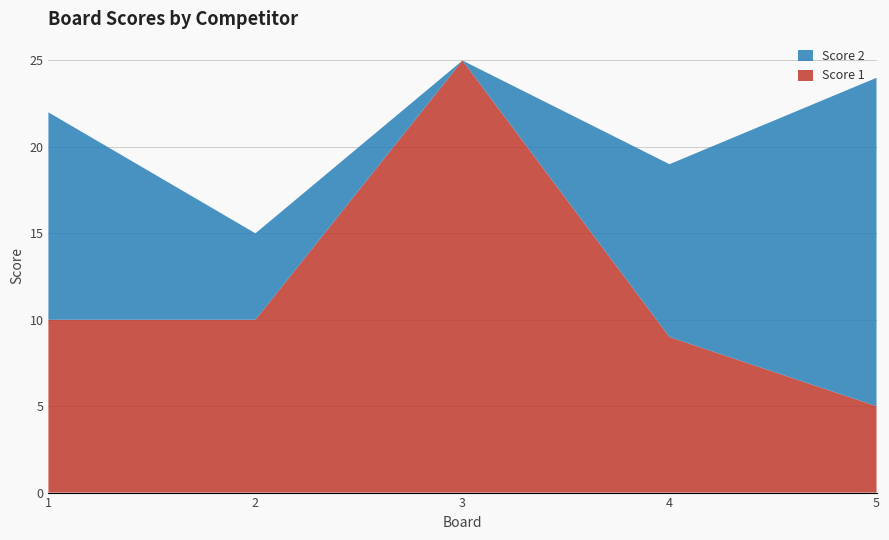

Reading left to right, list all the values displayed in this chart.

Score 1: 1=10	2=10	3=25	4=9	5=5
Score 2: 1=12	2=5	3=0	4=10	5=19